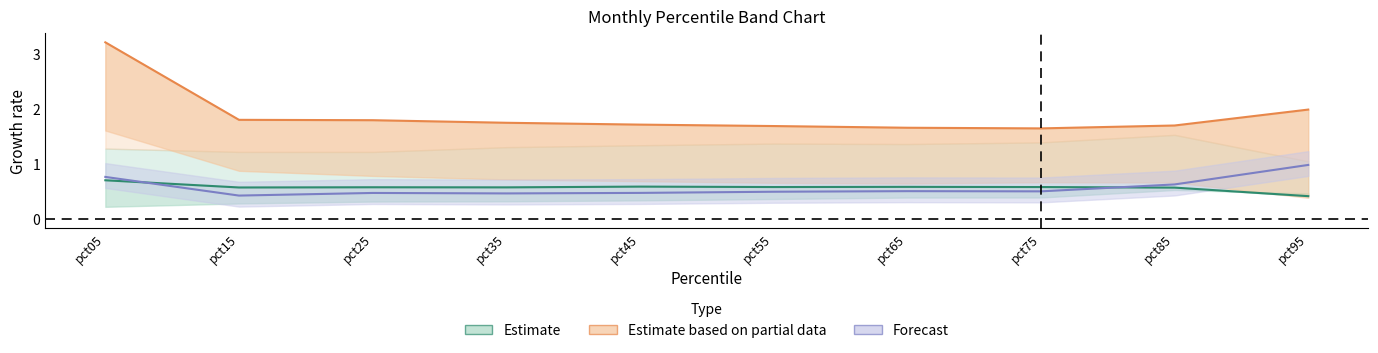

How many interior local peaks does the Aug center series have?

2